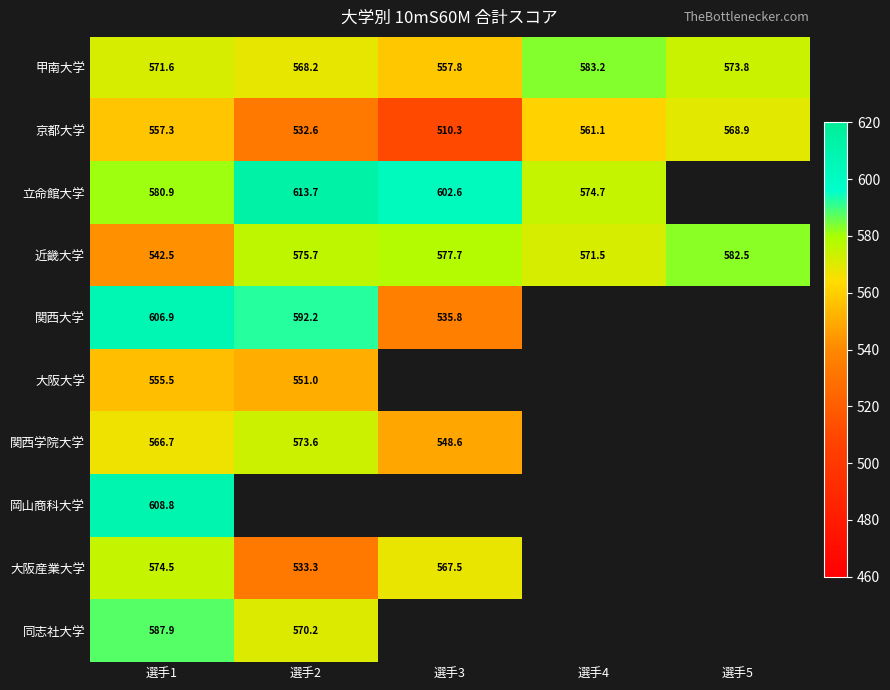

At which label does 京都大学 reach its peak?

選手5